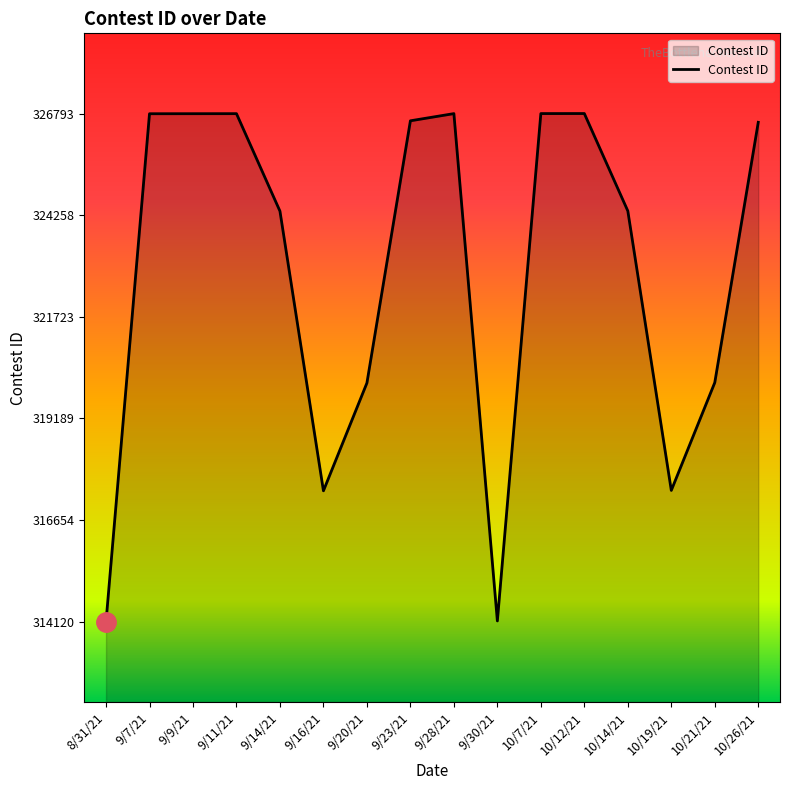

Read the value at 9/11/21, to the nearest 50.

326800